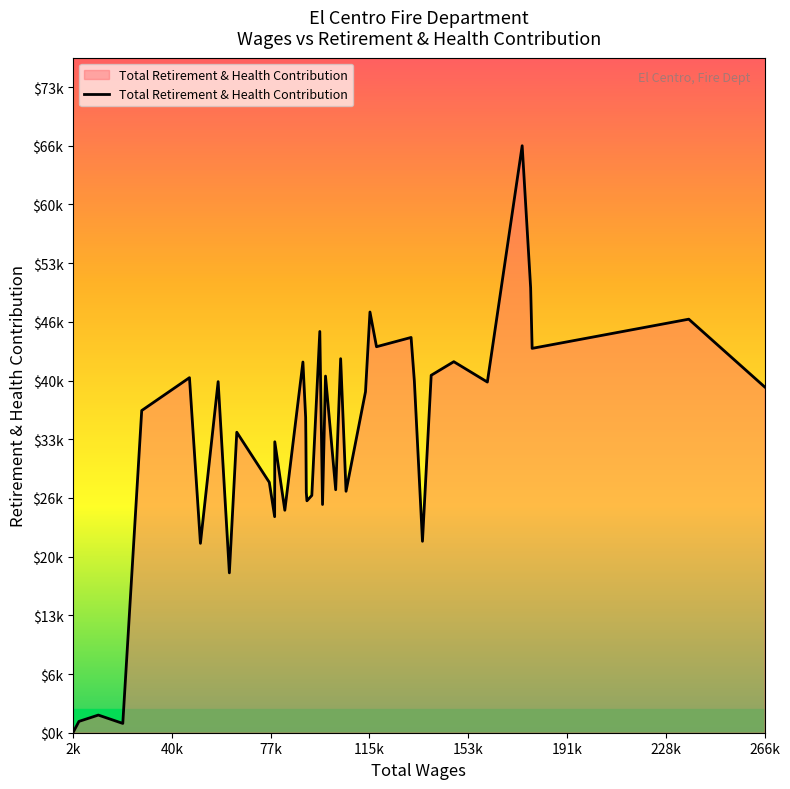

Does the chart display data point markers on the line(s)?

No